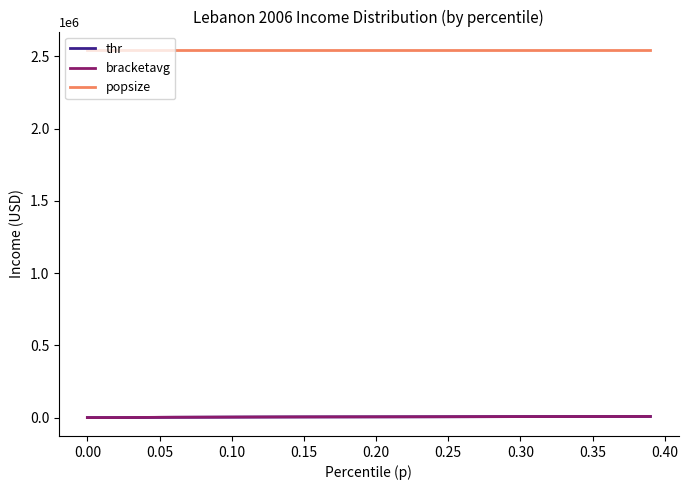

What is the maximum value for popsize?

2543712.0